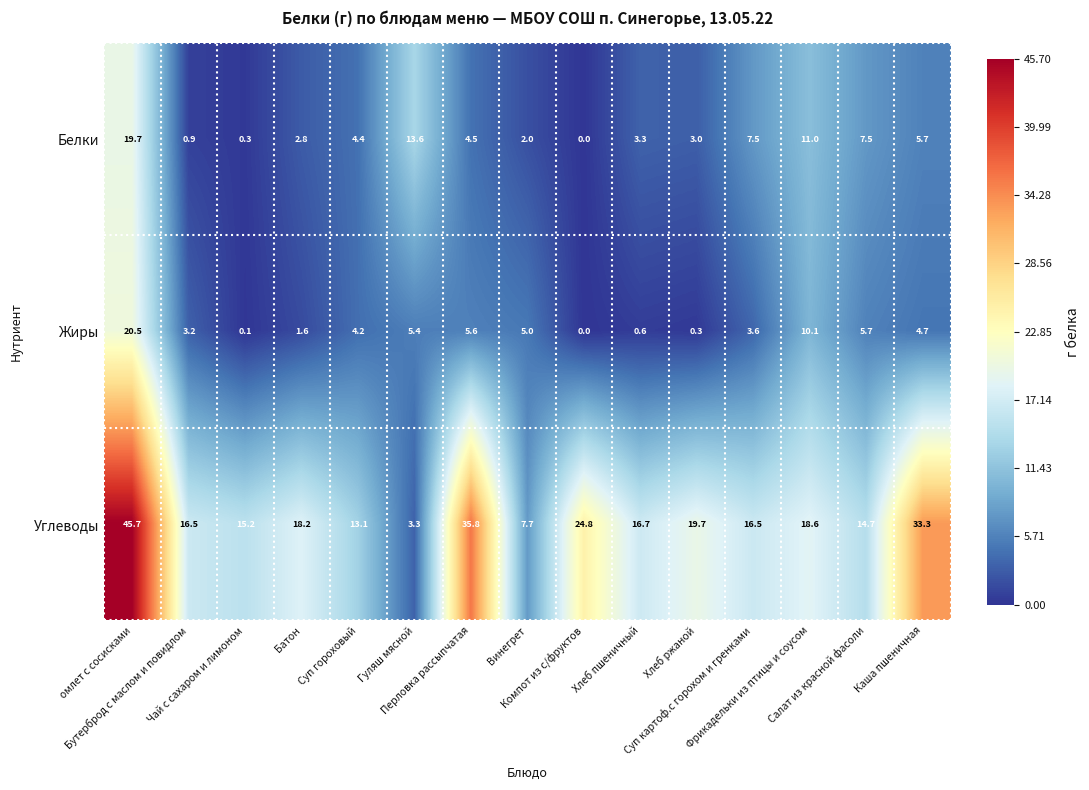

How many values in the Жиры series exceed 4?

8